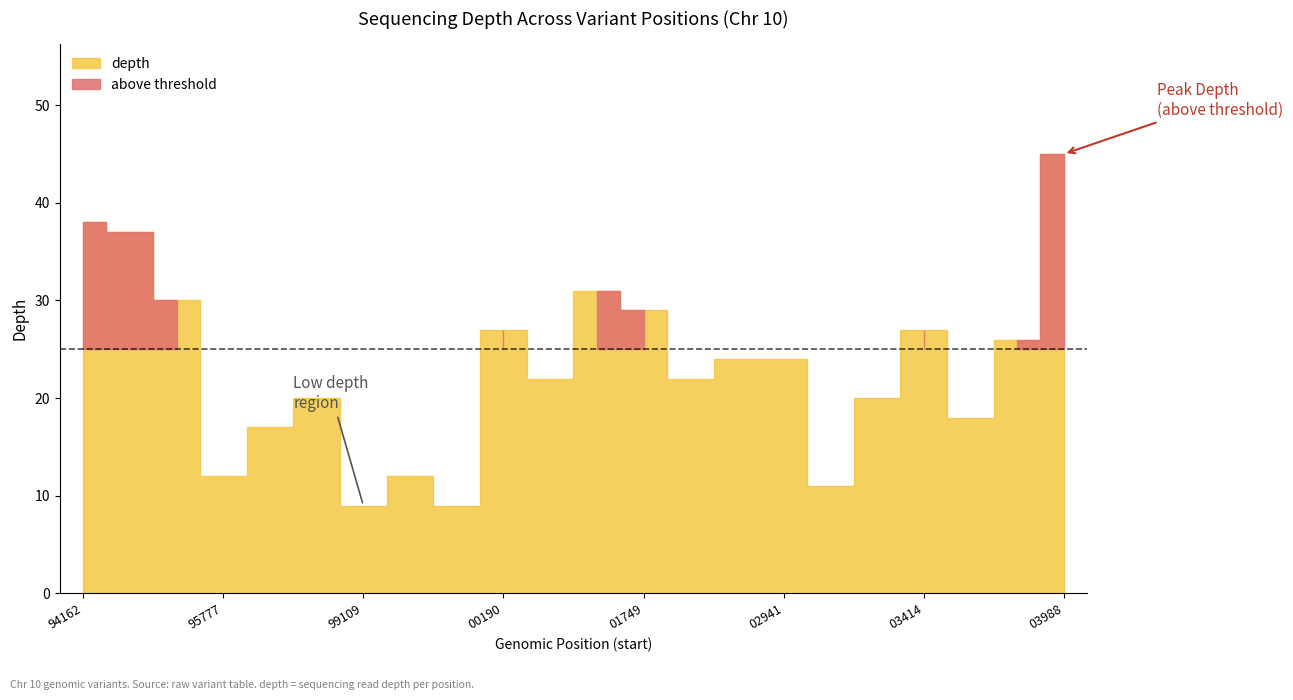

Which category has the lowest value across all series?

88399109